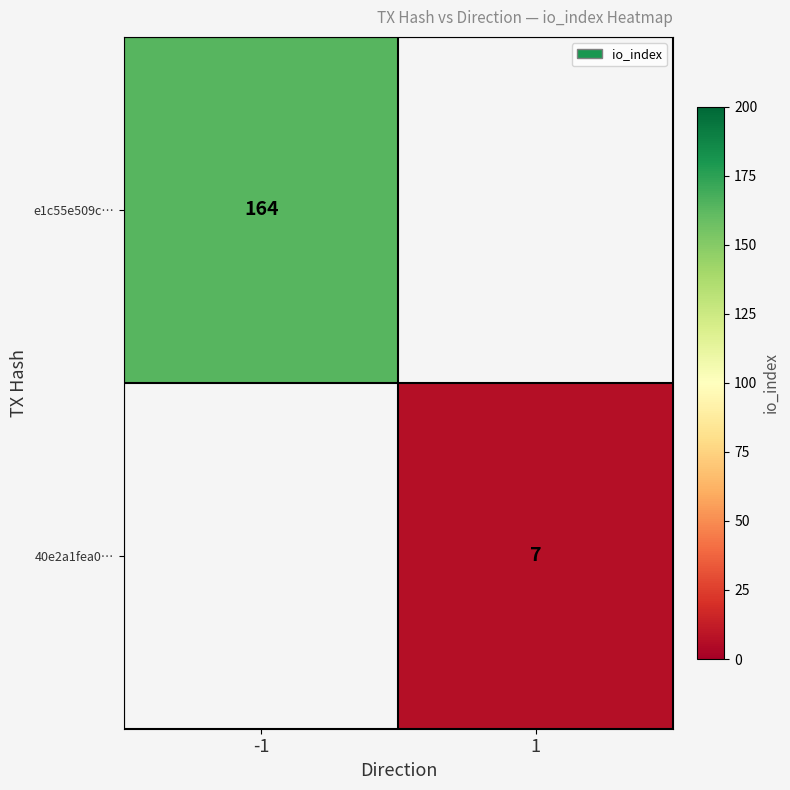

Is it true that e1c55e509c… equals 39.2 at -1?

False